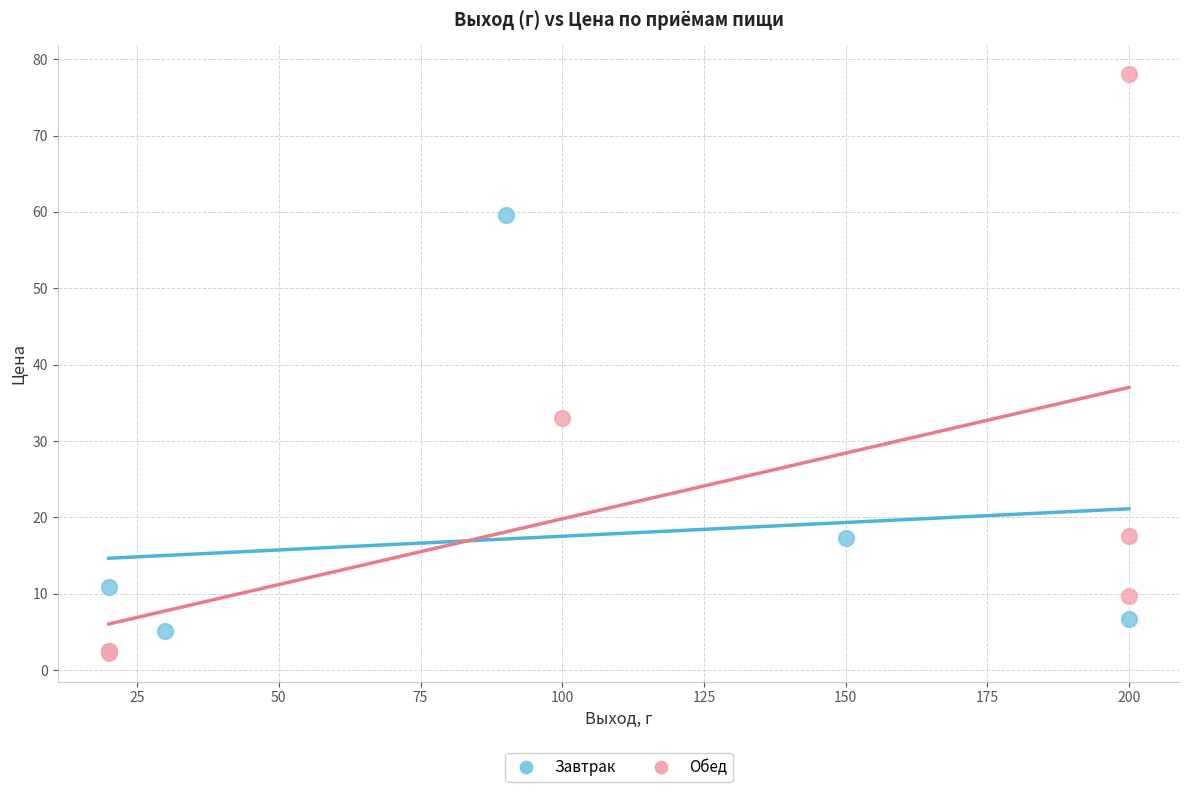

Which series has the largest Y range (max minus min)?

Обед